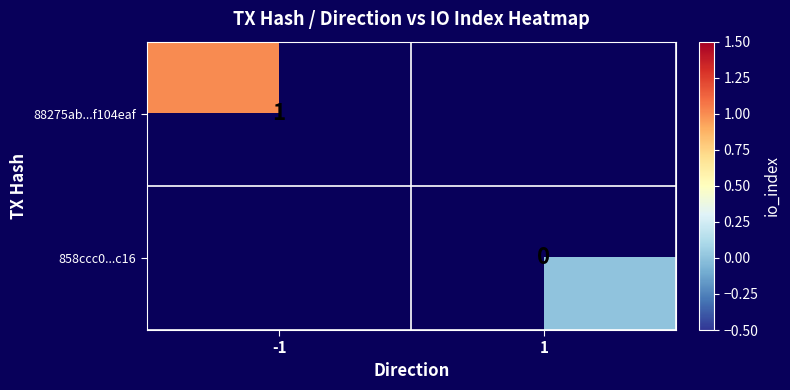

At how many categories does at least one series exceed 0?

1